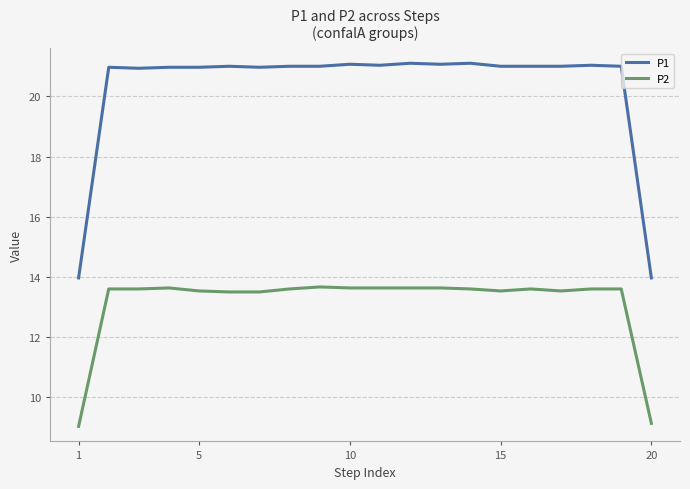

Which series has the widest spread of values?

P1